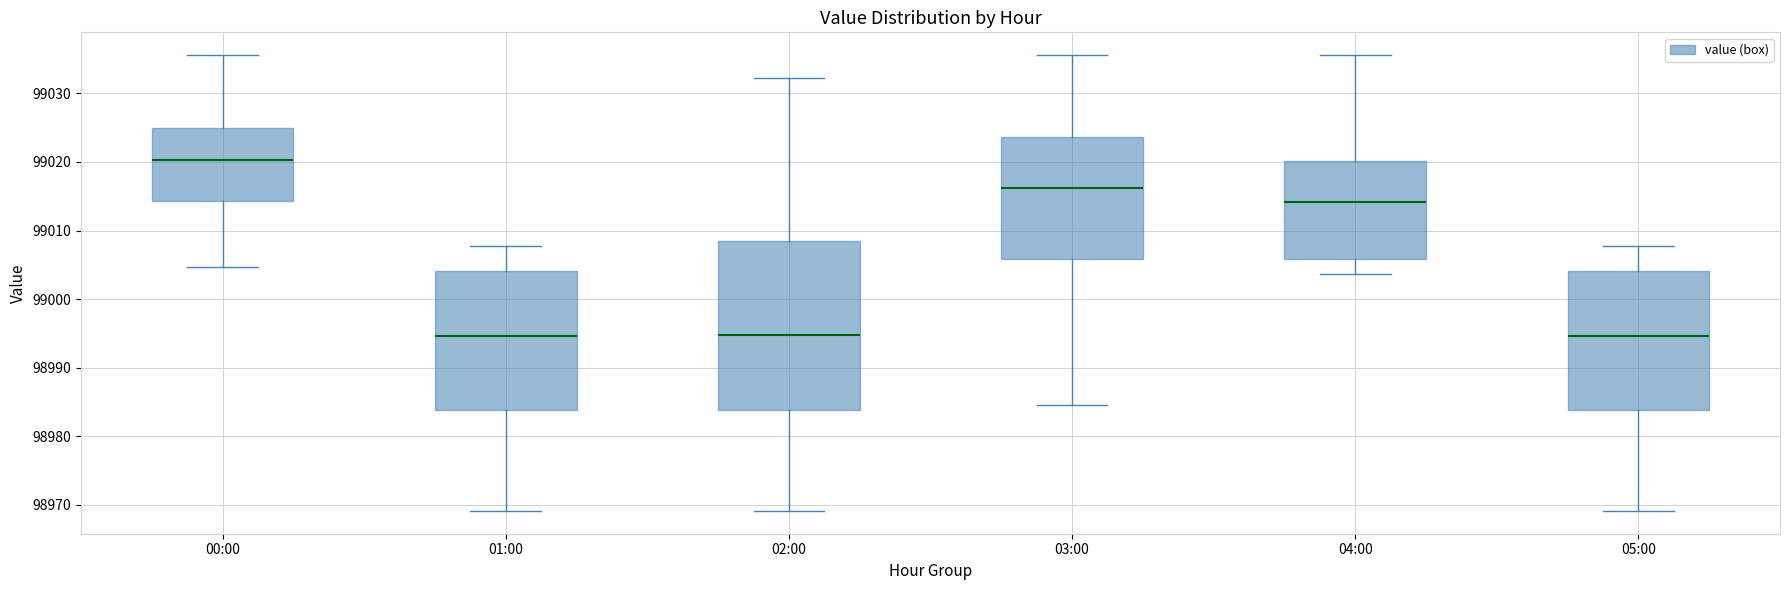

Reading left to right, read every box against the y-axis: the position of its median line, the range the box covers, and the ends of its whiskers. The values are not printed on the chart, so give them approximately, as read against the axis.

00:00: median 99020, box 99014 to 99025, whiskers 99005 to 99036
01:00: median 98995, box 98984 to 99004, whiskers 98969 to 99008
02:00: median 98995, box 98984 to 99009, whiskers 98969 to 99032
03:00: median 99016, box 99006 to 99024, whiskers 98985 to 99036
04:00: median 99014, box 99006 to 99020, whiskers 99004 to 99036
05:00: median 98995, box 98984 to 99004, whiskers 98969 to 99008